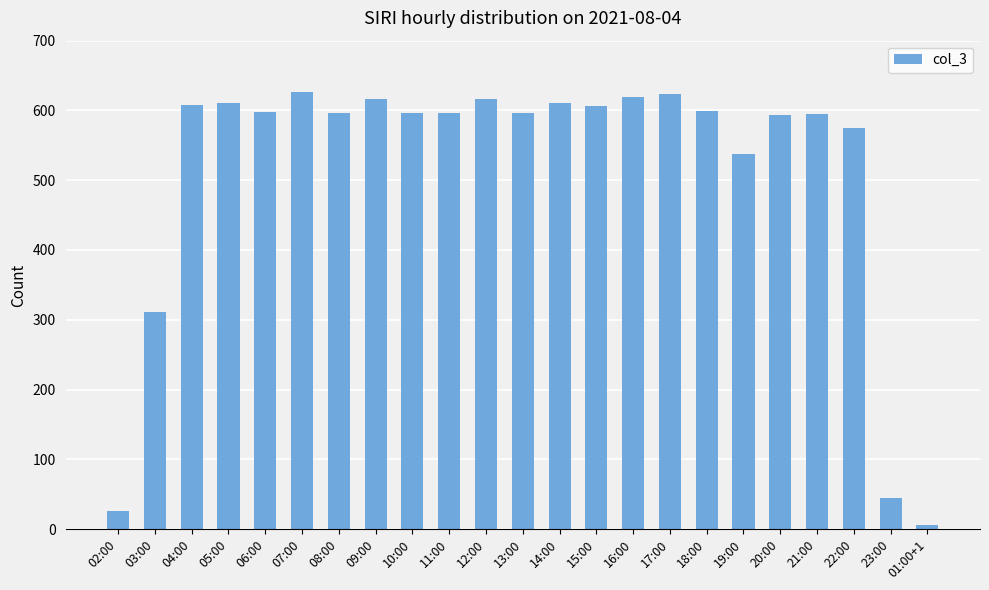

The chart shows a value of 596 at 11:00. True or false?

True